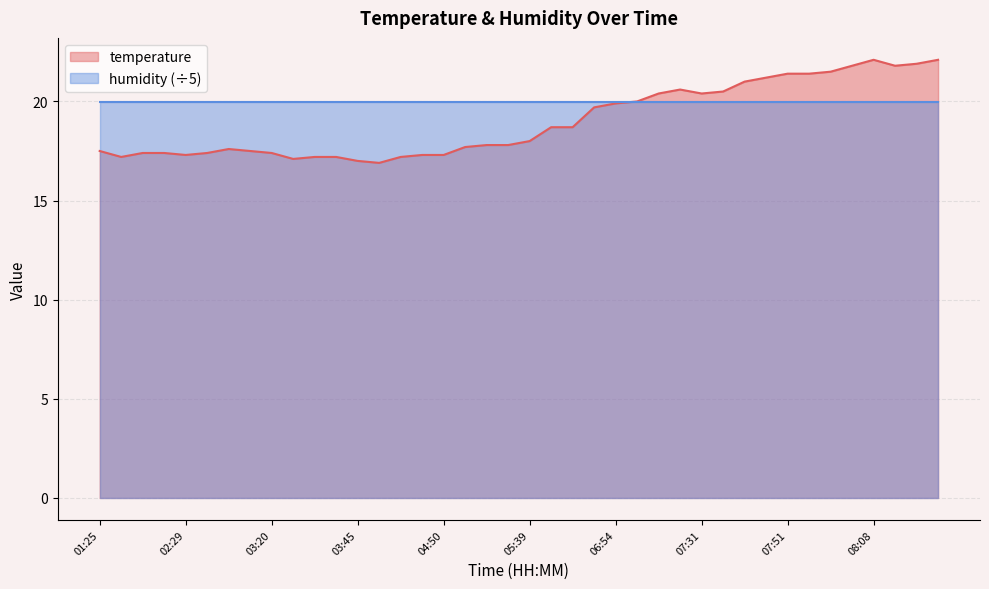

Approximately how many times larger is the value at 05:22 compared to 05:25?

1.0